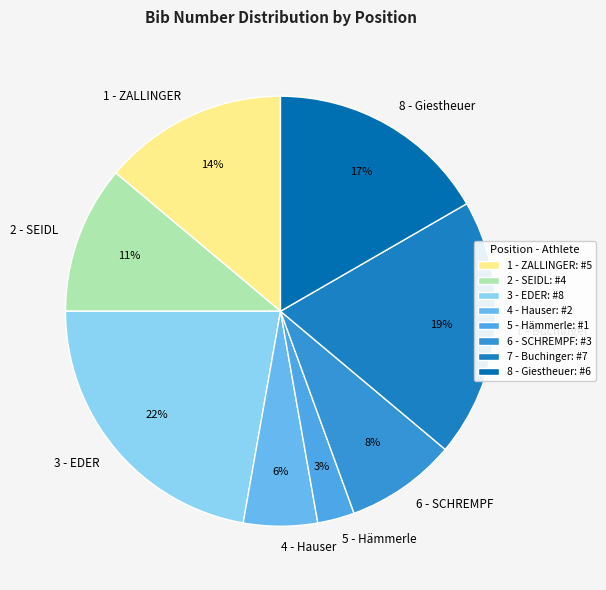

To the nearest percent, what is the average slice percentage?

12%